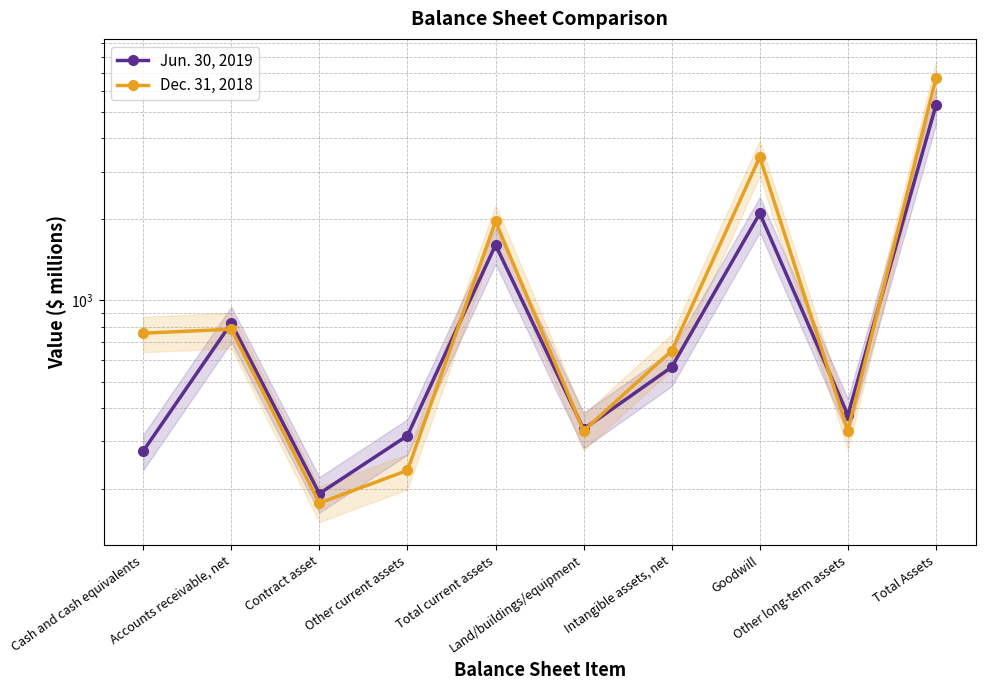

What is the label of the 5th point from the left?

Total current assets